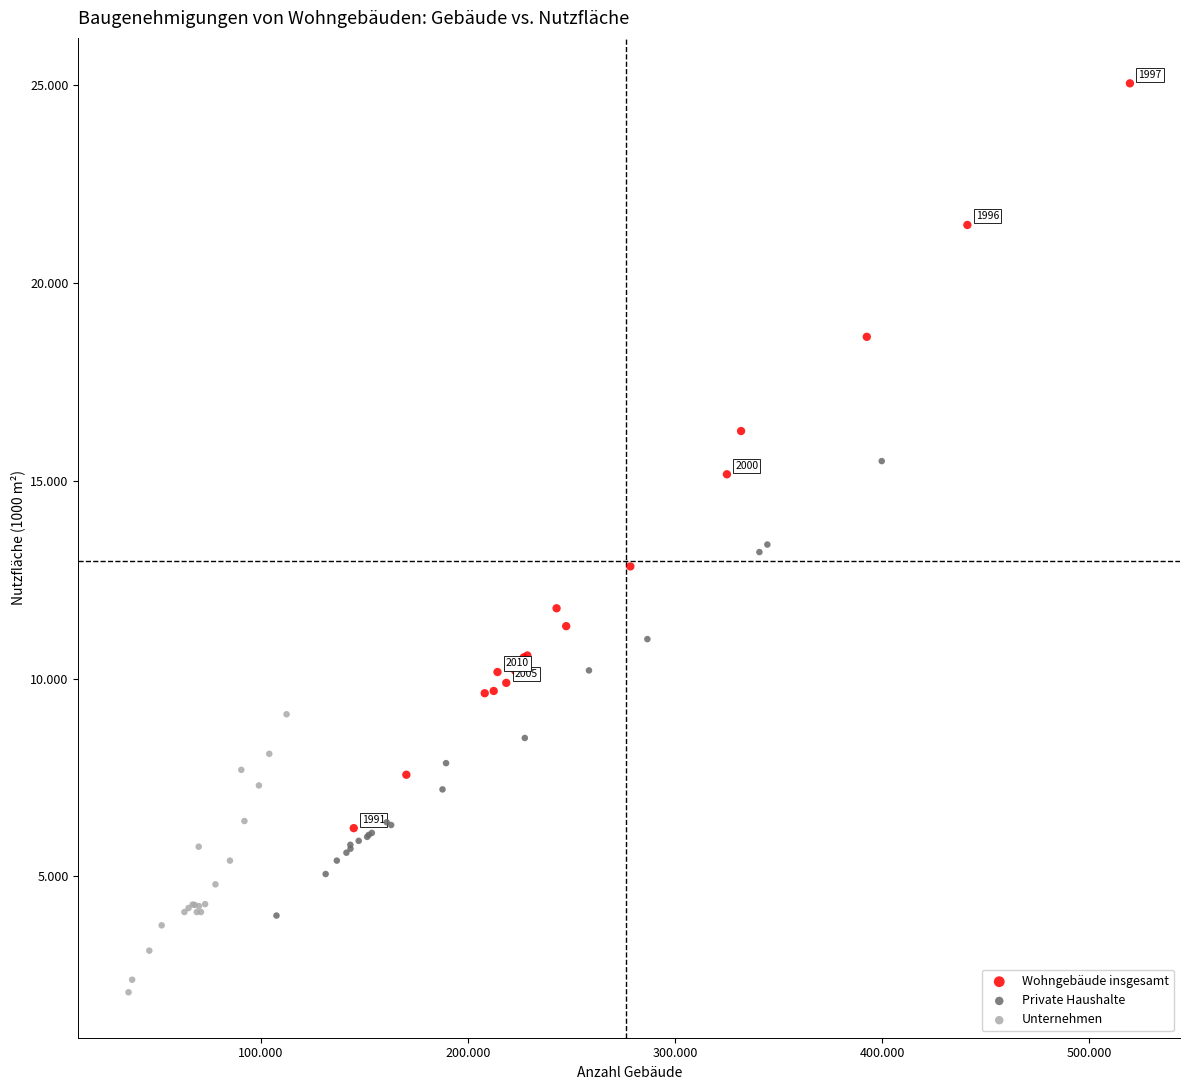

Which series reaches the maximum Y coordinate?

Wohngebäude insgesamt